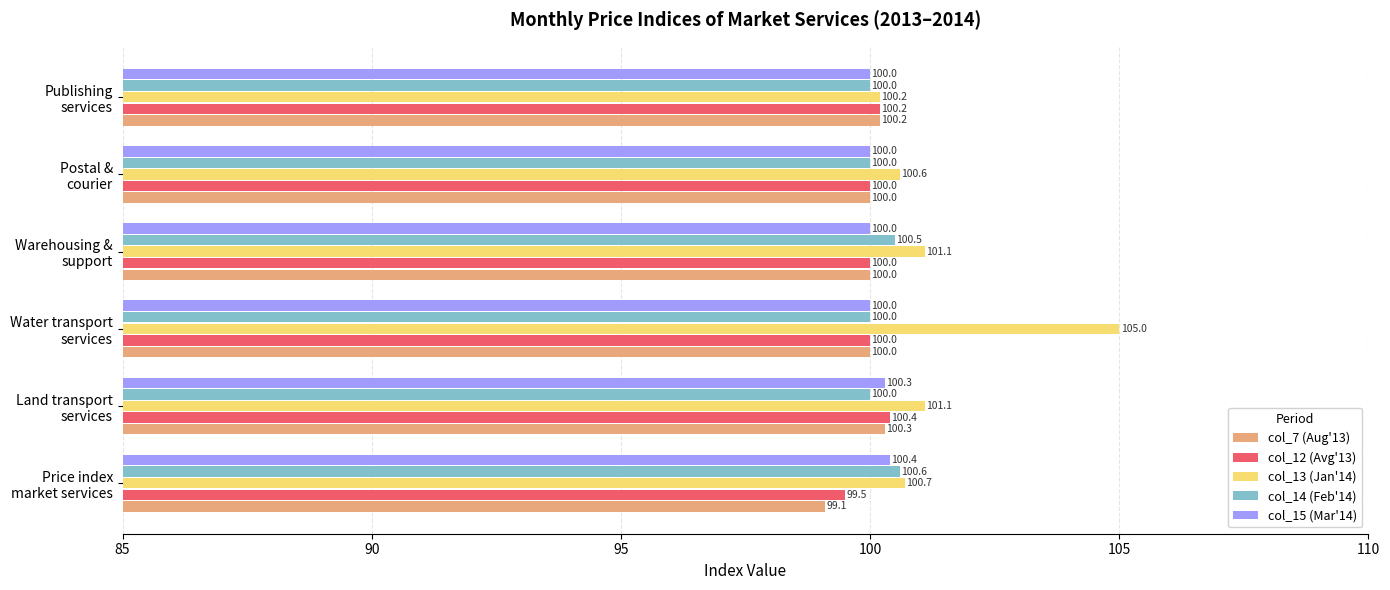

Which series has the largest total across all categories?

col_13 (Jan'14)